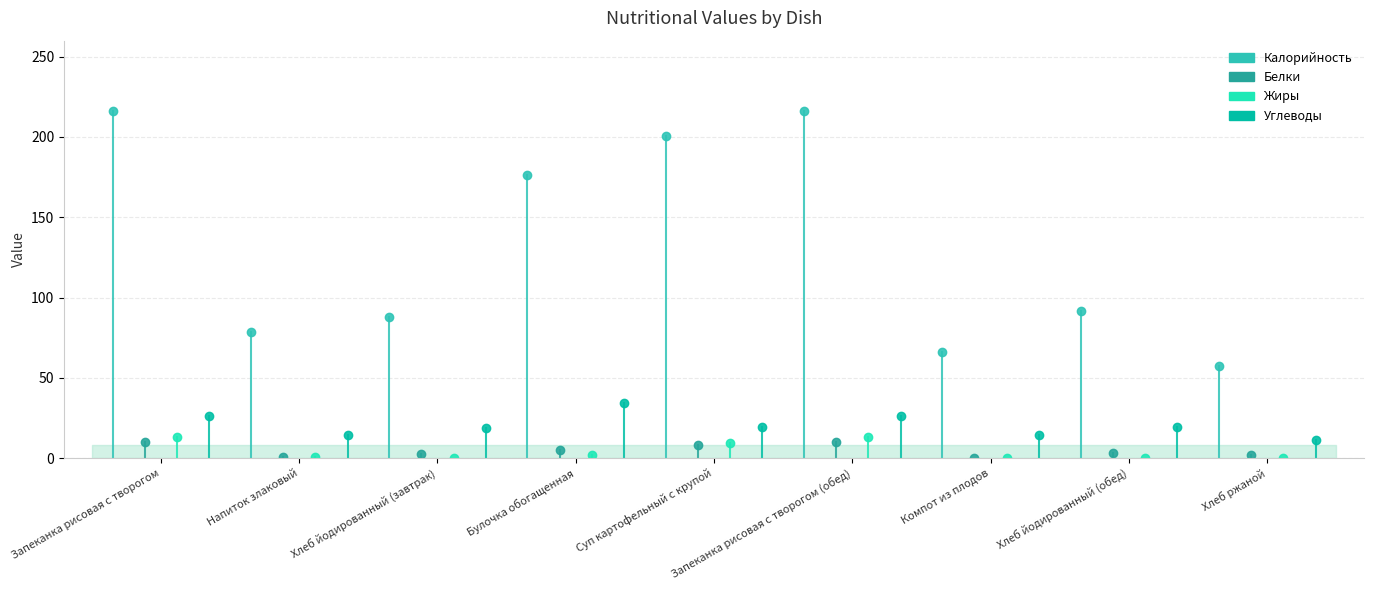

How many data points in Жиры are above 13?

1